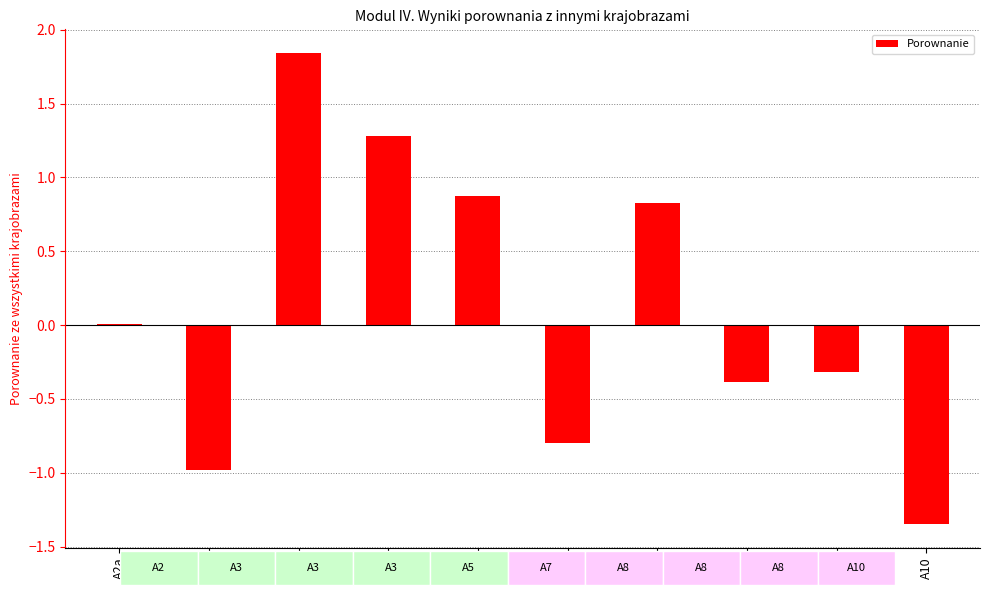

What is the label of the 8th bar from the right?

A3b